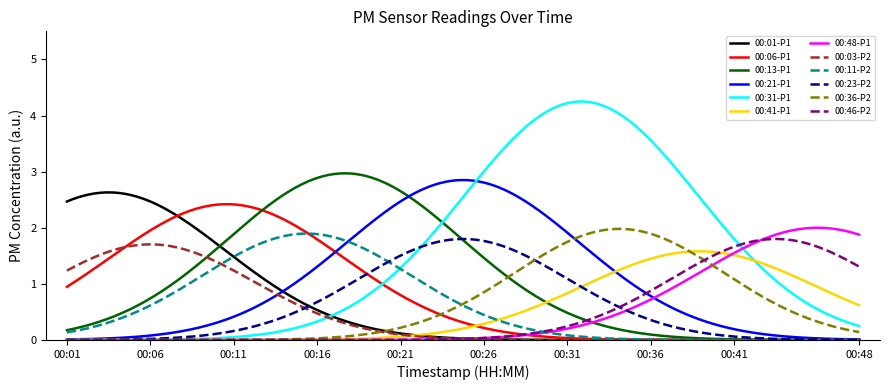

Which series has the largest total across all categories?

00:31-P1